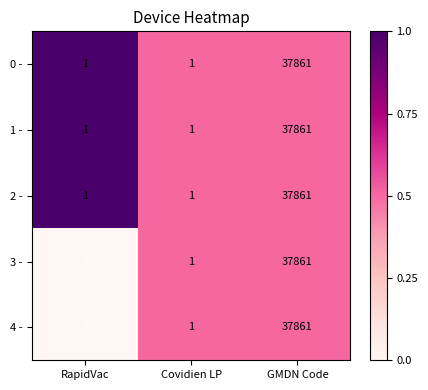

Count the 1 - values in the range 1 to 37861.

3